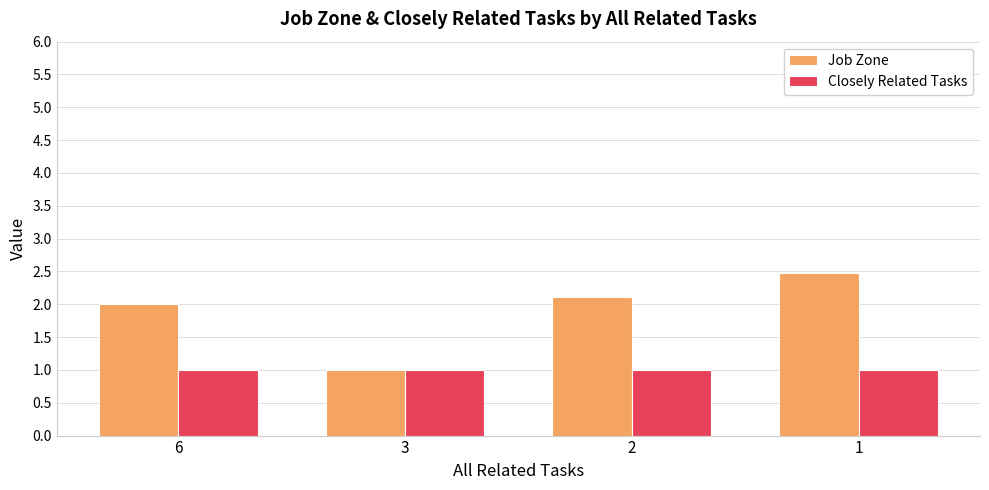

List the series in order of their peak value, highest first.

Job Zone, Closely Related Tasks